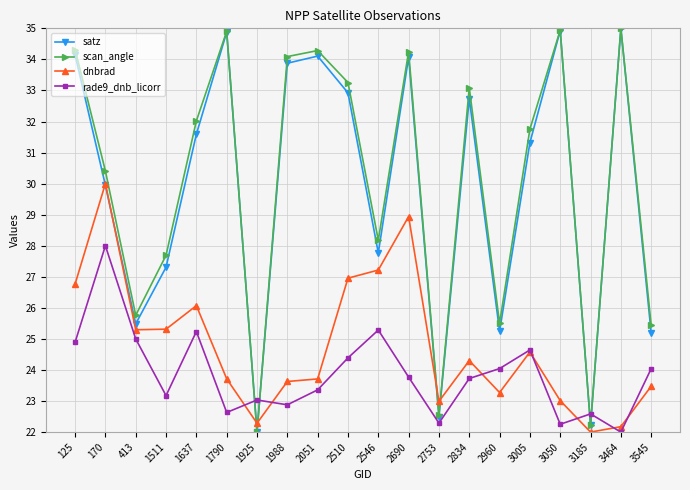

At which category does rade9_dnb_licorr reach its first local valley?

1511